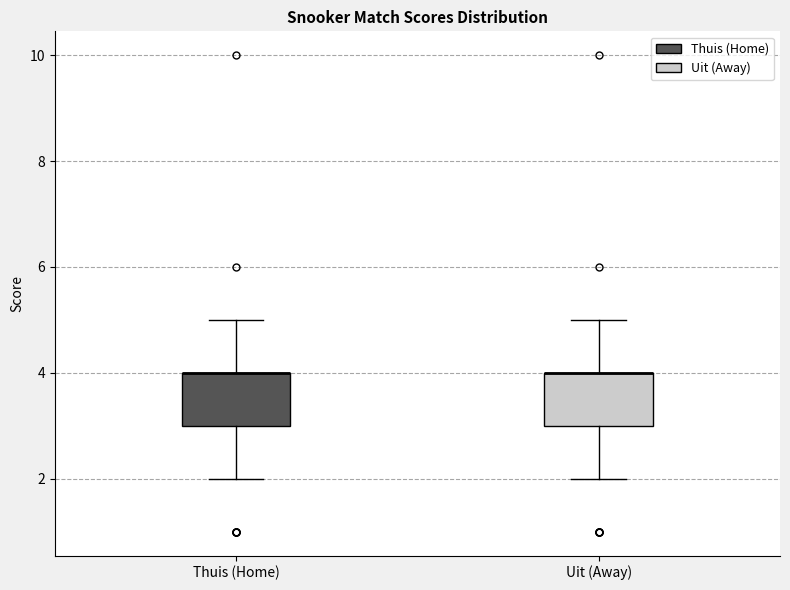

Reading left to right, transcribe this box plot: for each box, give where its median line is, the range the box spans, and where its two whiskers end, as read against the y-axis. The values are not printed on the chart, so give them approximately, as read against the axis.

Thuis (Home): median 4 (drawn on the box's upper edge), box 3 to 4, whiskers 2 to 5
Uit (Away): median 4 (drawn on the box's upper edge), box 3 to 4, whiskers 2 to 5